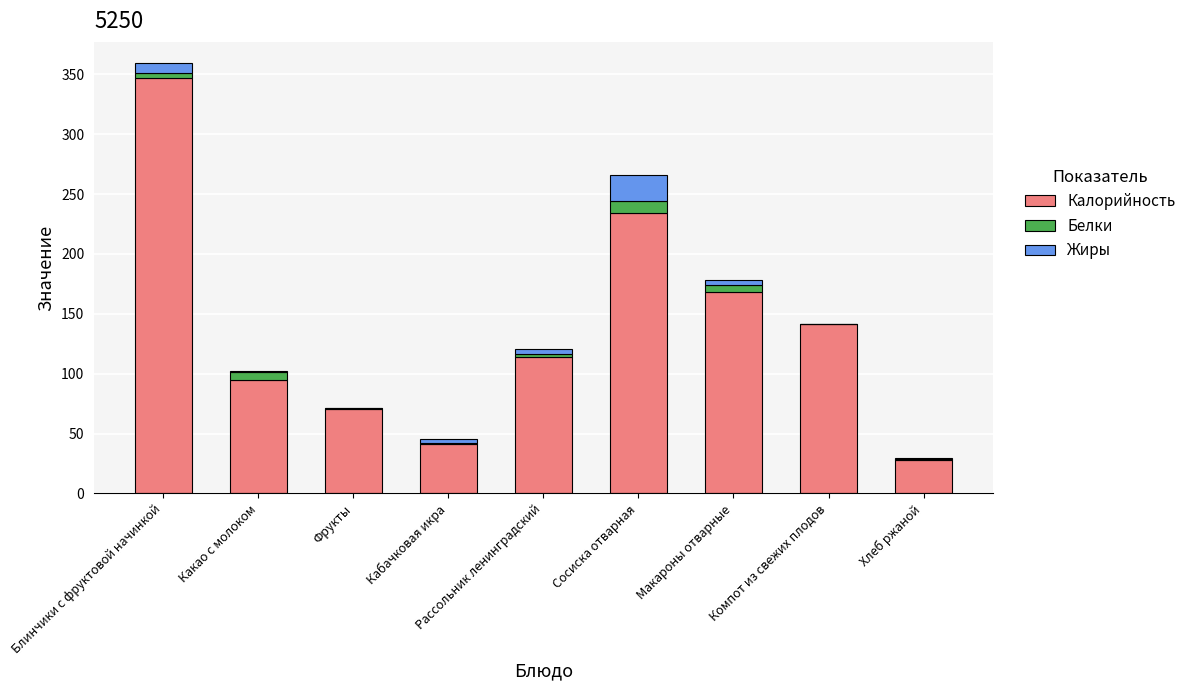

Are the bars grouped side by side (vs. stacked)?

No